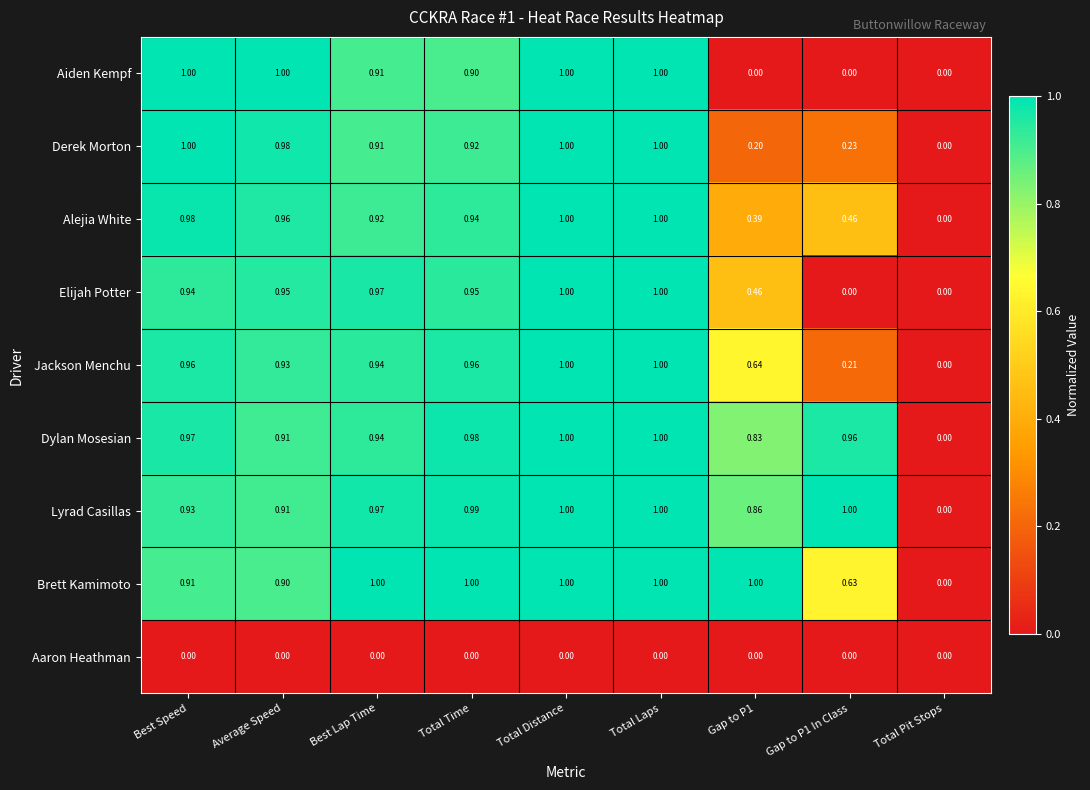

Is the value of Derek Morton at Total Time greater than the value of Elijah Potter at Best Speed?

No